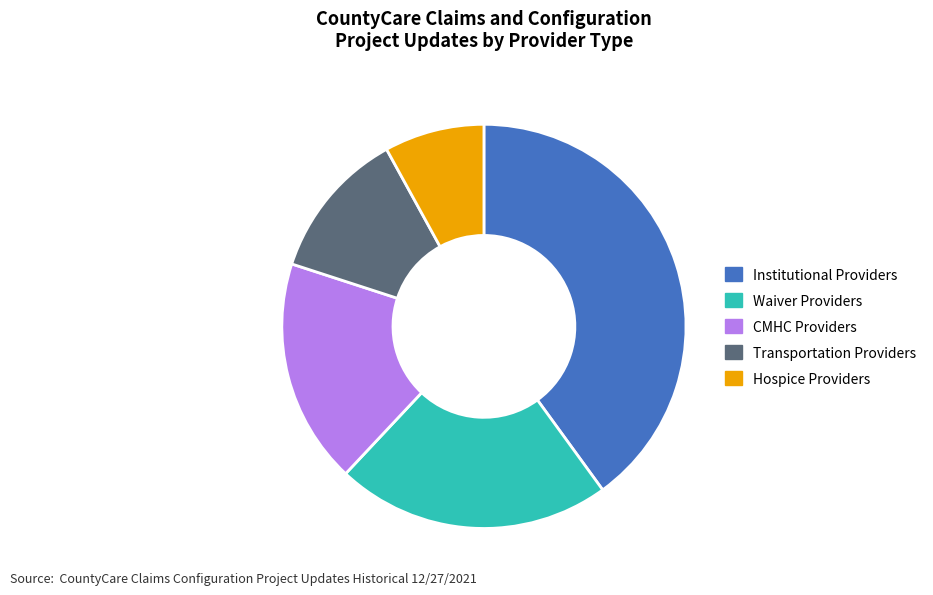

Is it true that Institutional Providers is 26% of the pie?

False